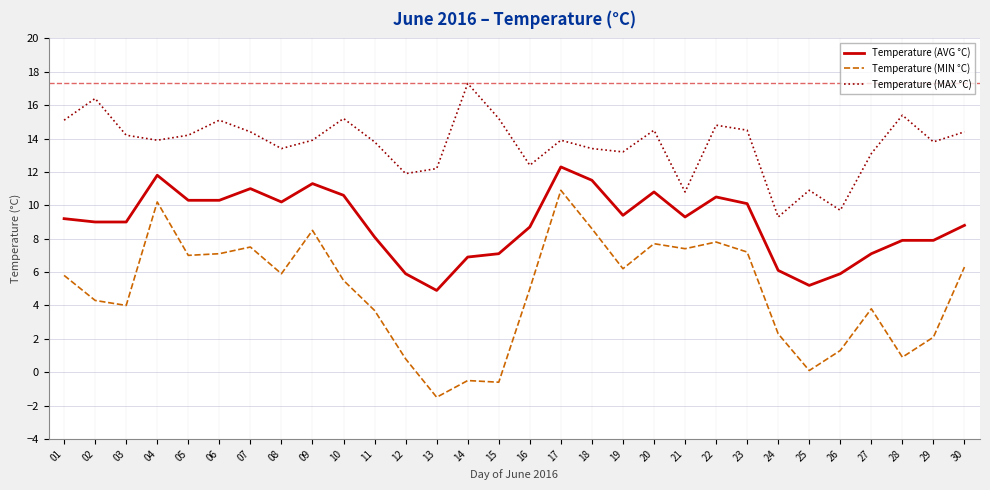

List the series in order of their peak value, highest first.

Temperature (MAX °C), Temperature (AVG °C), Temperature (MIN °C)